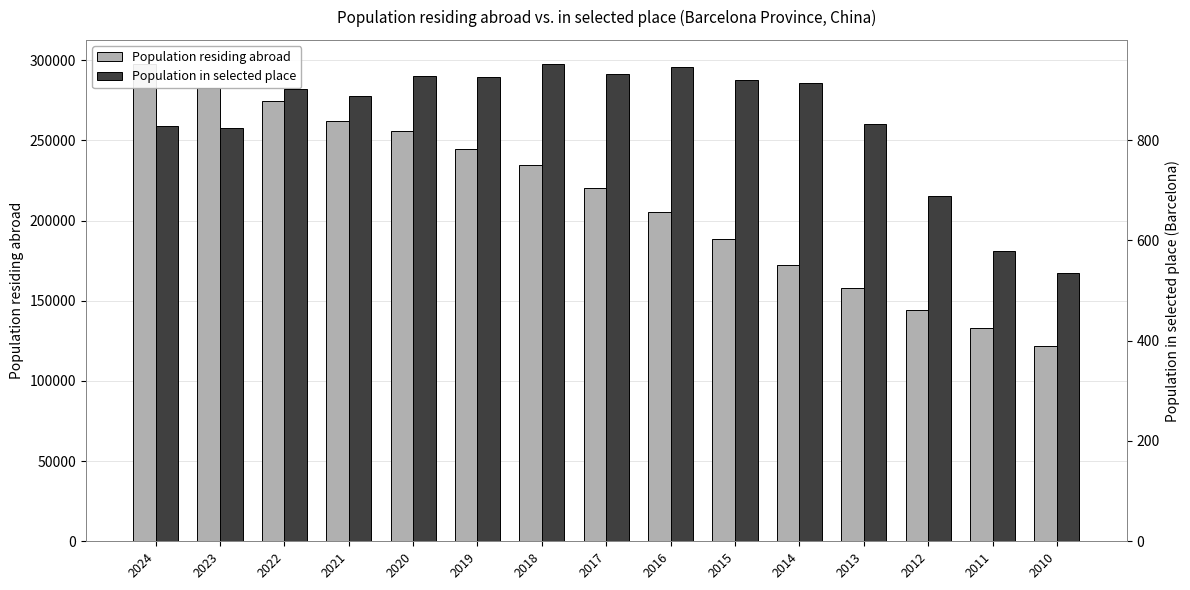

What is the lowest value of the Population residing abroad series?

121591